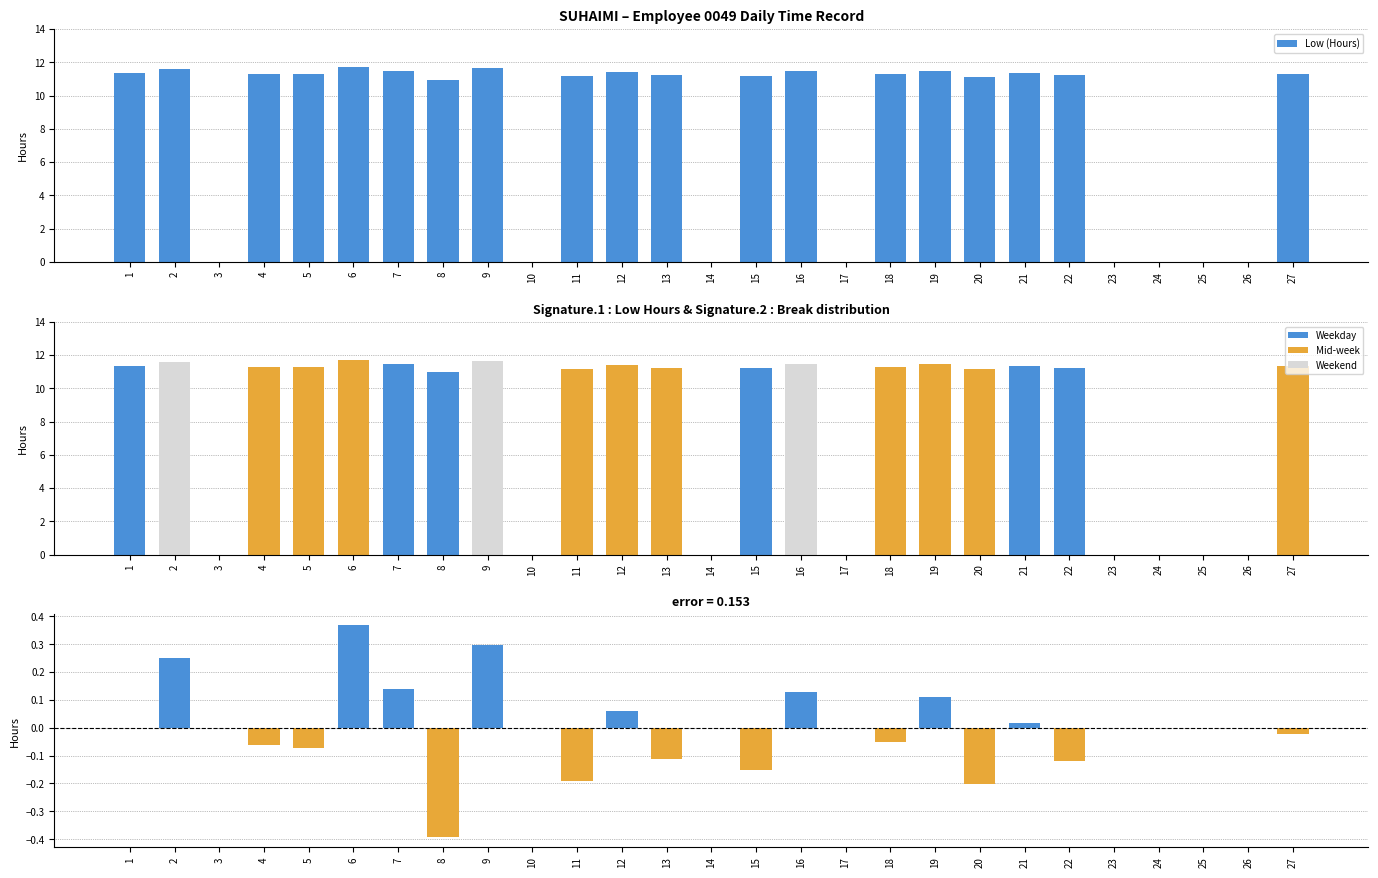

The value at 22 is 11.2. True or false?

True